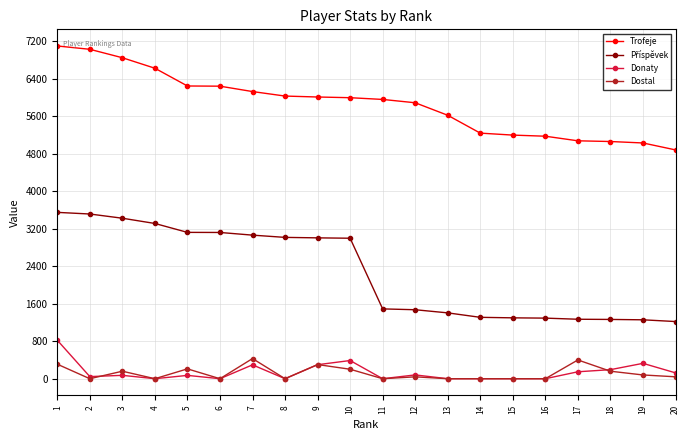

At how many categories does at least one series exceed 3332?

20